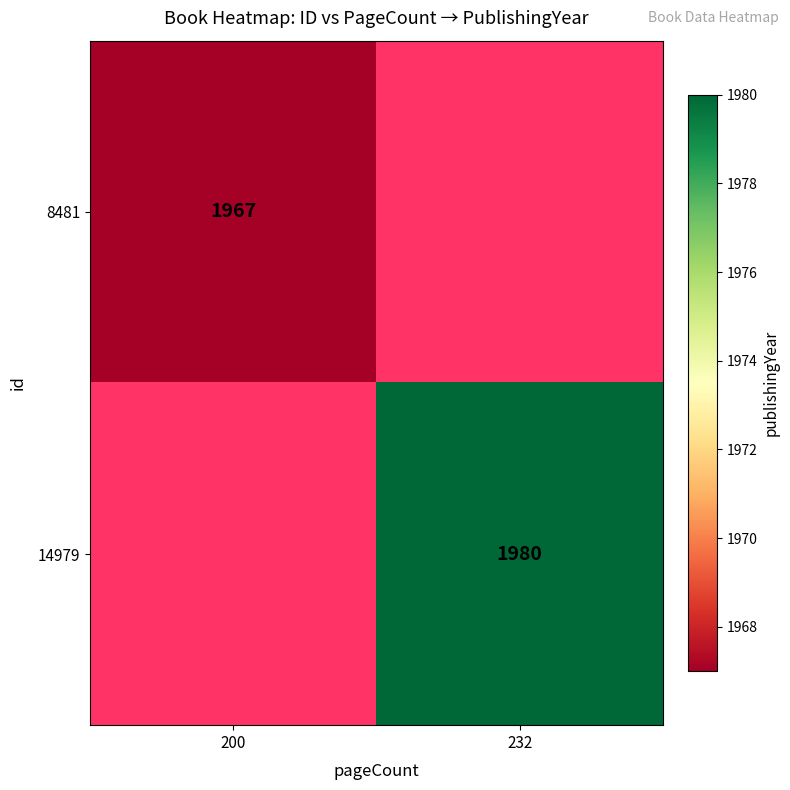

The 14979 series shows 1980 at 232. True or false?

True